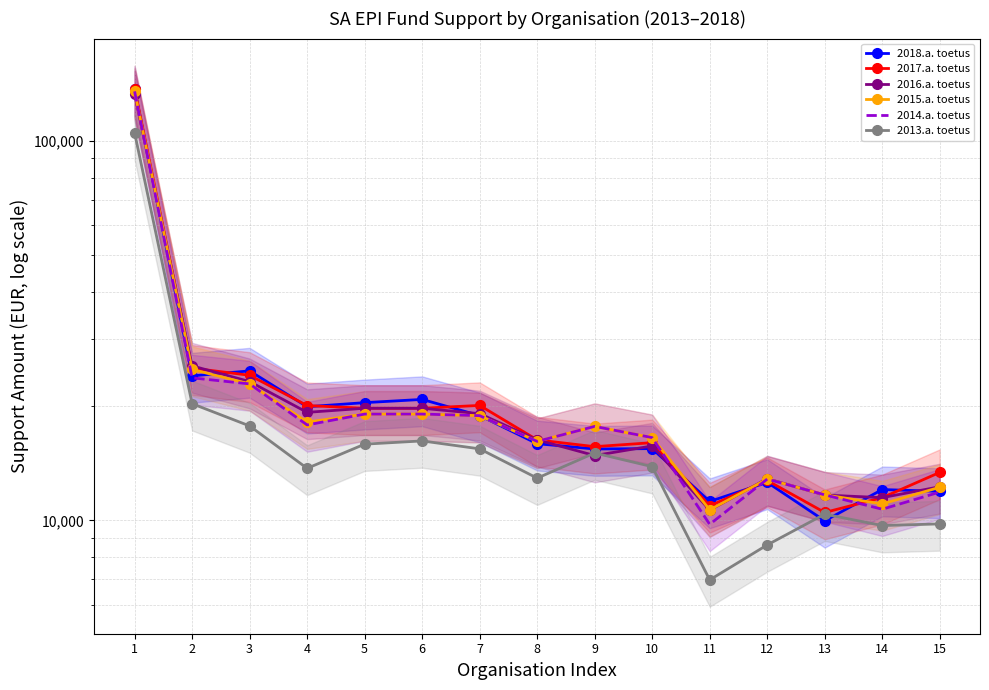

How many data points in 2014.a. toetus are less than 17683?

7